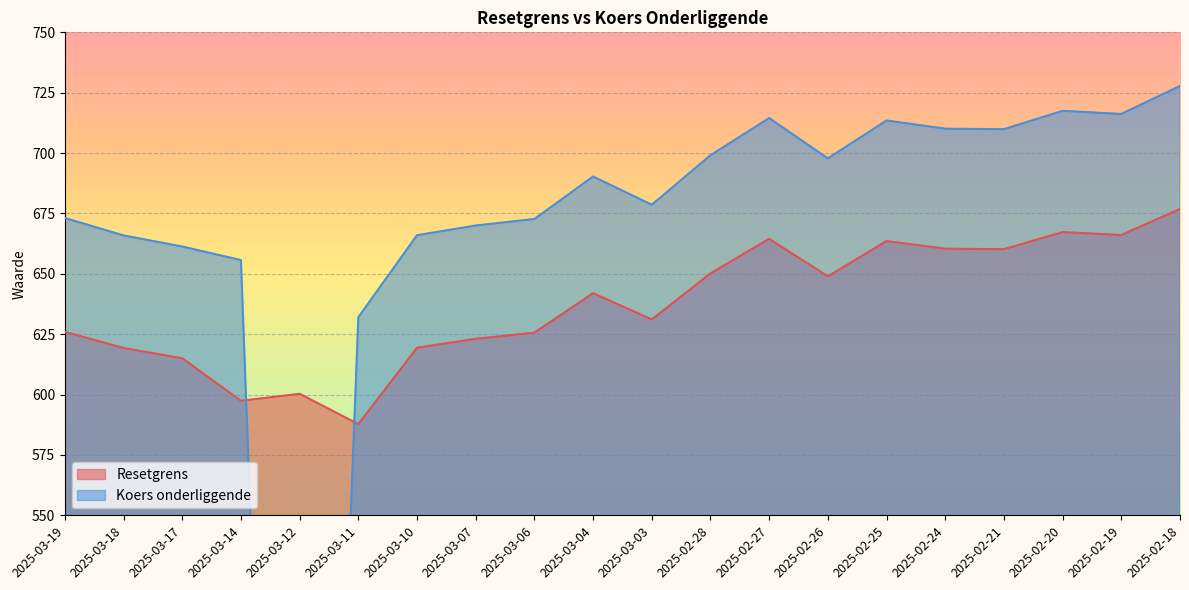

How many data points in Resetgrens are above 641?

10